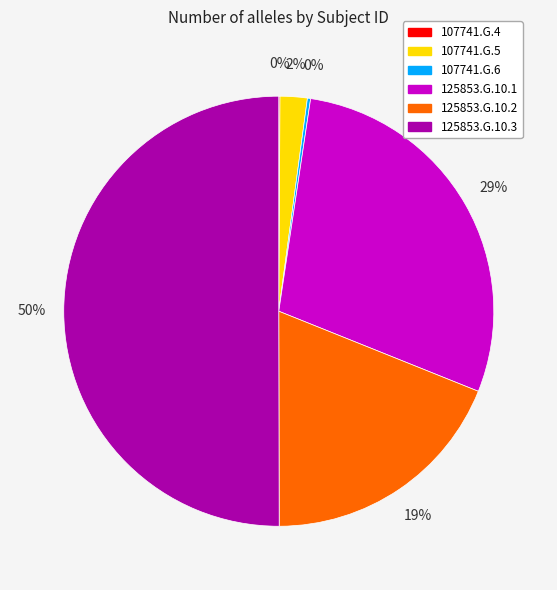

To the nearest percent, what portion does 125853.G.10.2 represent?

19%